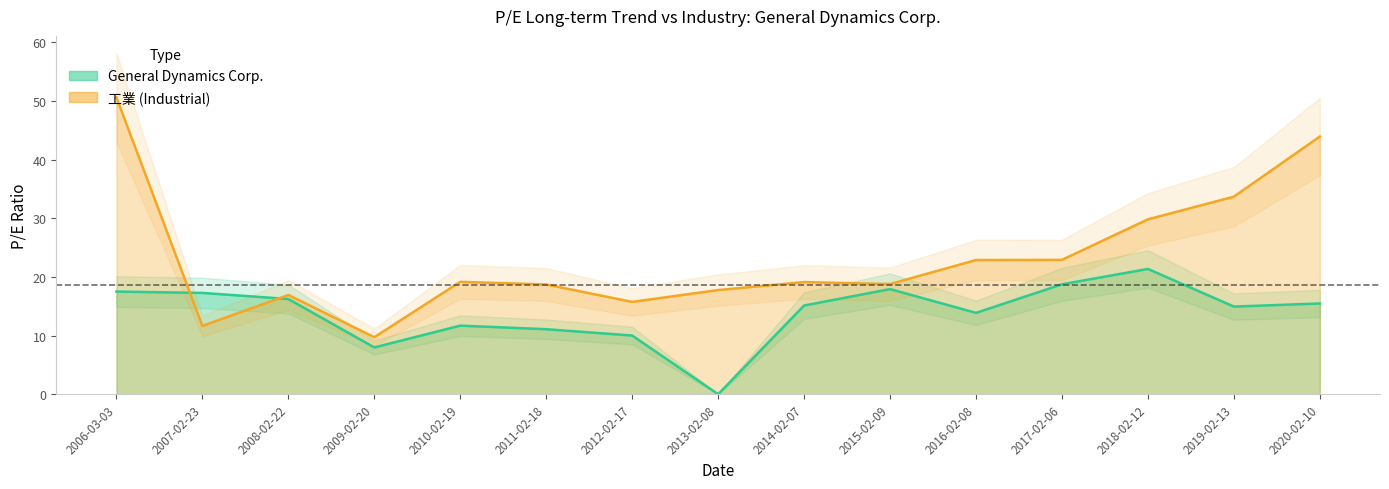

What is the label of the 8th point from the left?

2013-02-08